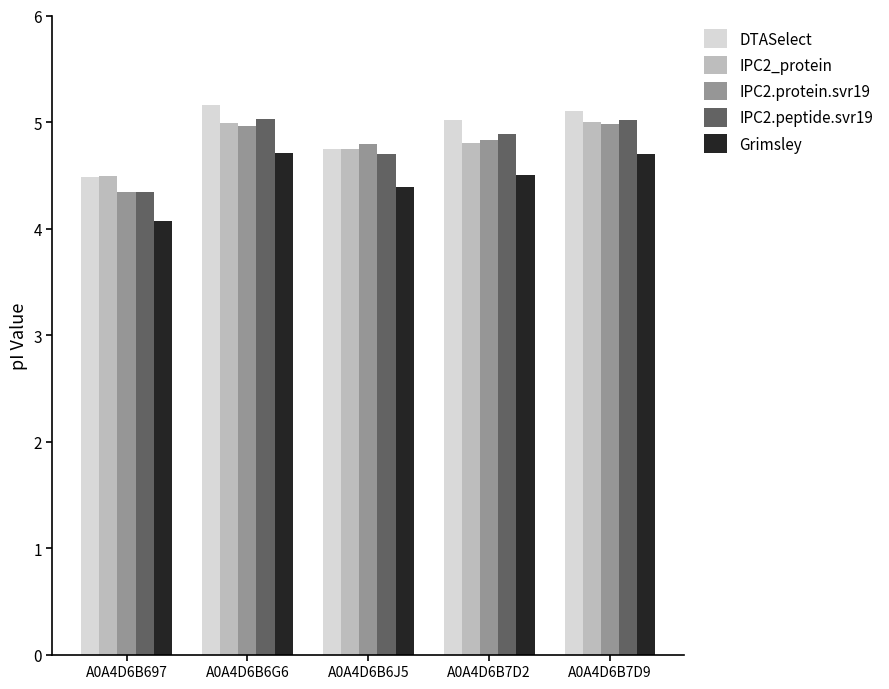

What is the difference between the highest and lowest values at A0A4D6B7D9?

0.4